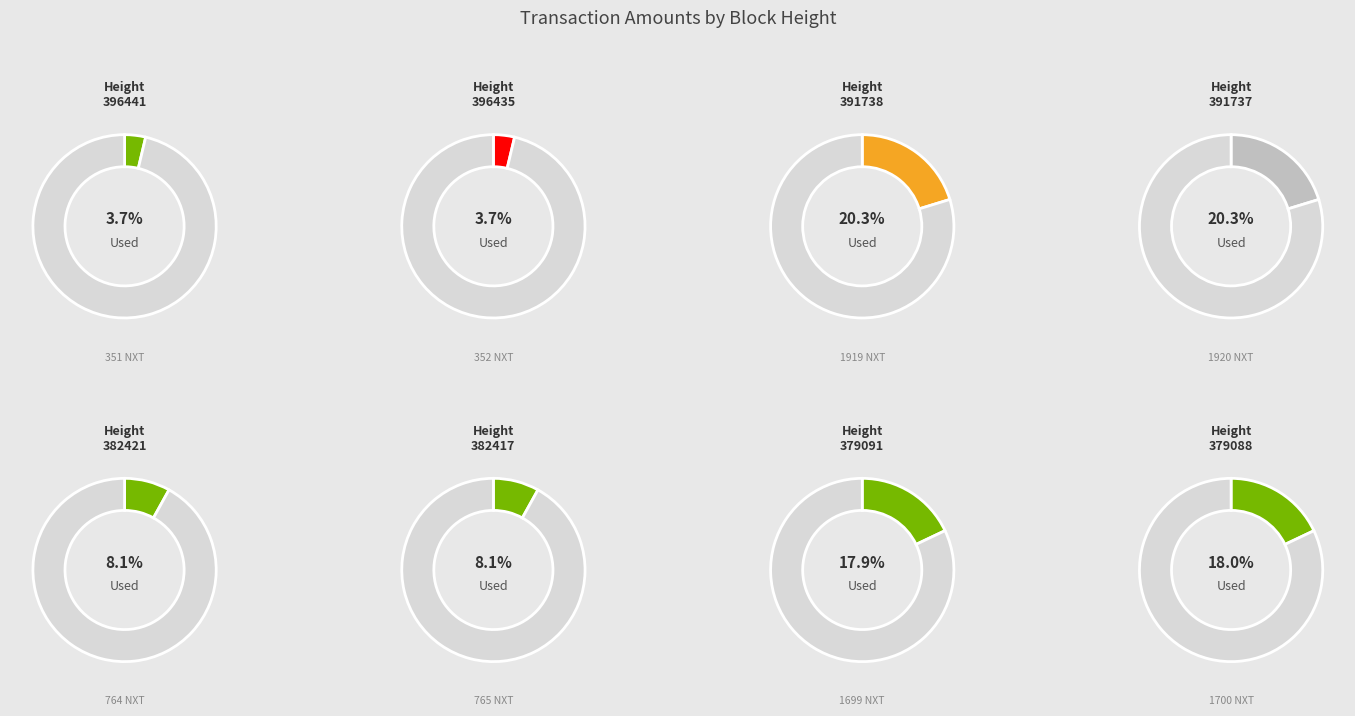

Approximately how many times larger is the value at 396435 compared to 391738?

0.2